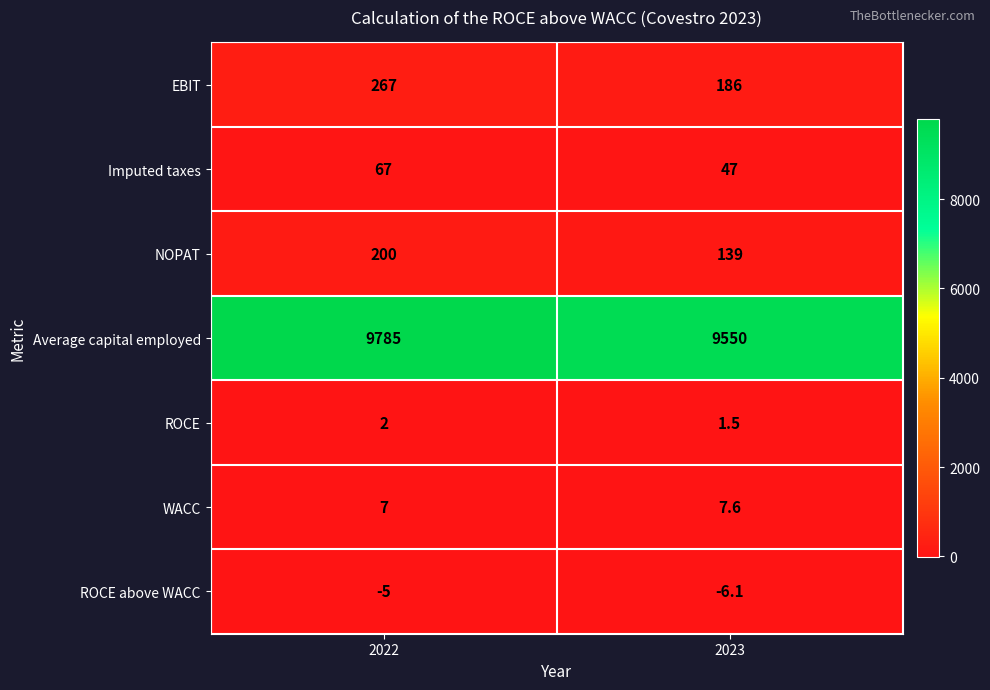

Between 2022 and 2023, which series saw the biggest shift?

Average capital employed